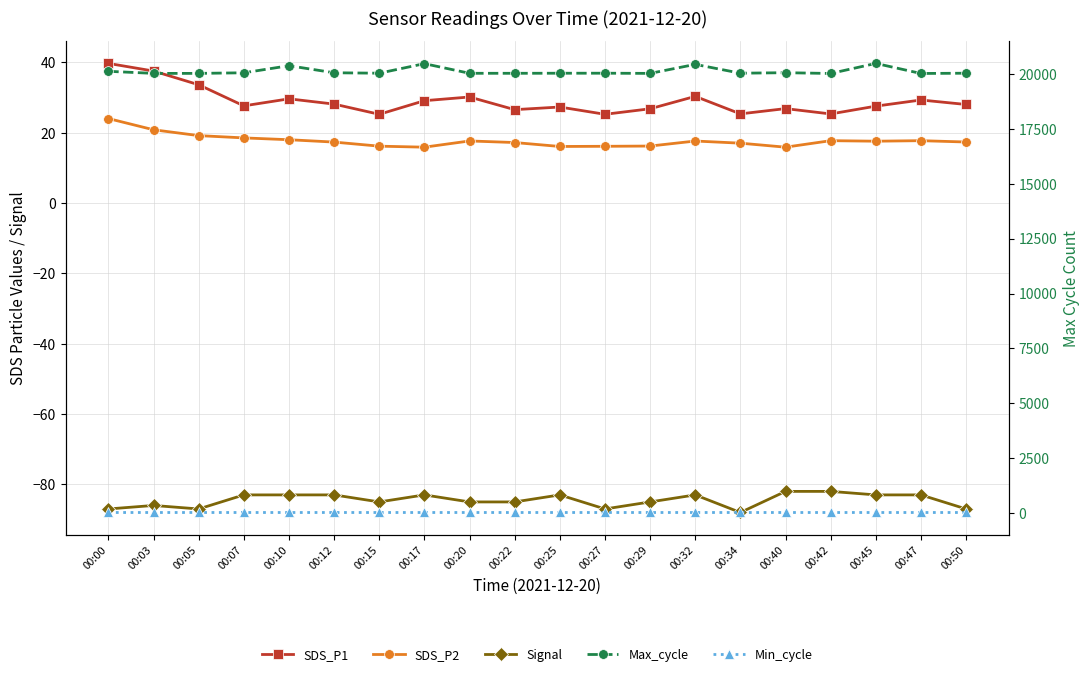

In SDS_P2, how many points are lower than both neighbors (excluding endpoints)?

4